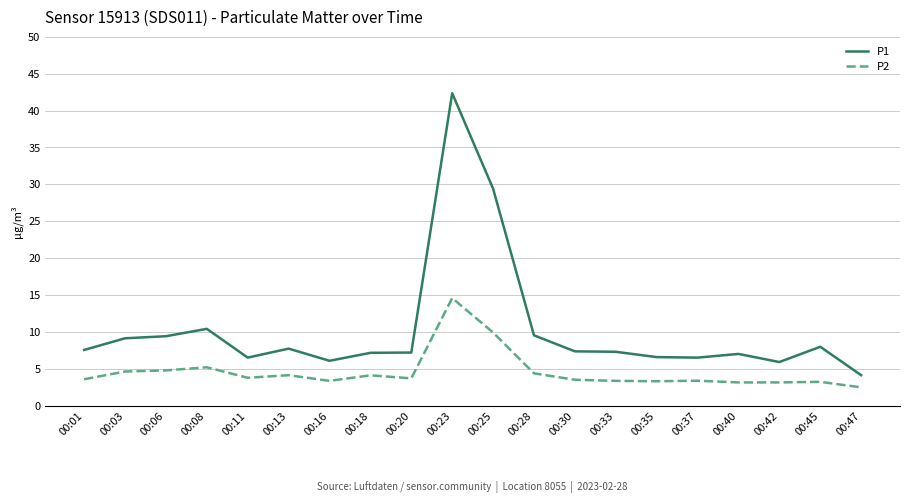

True or false: P2 and P1 cross at least once.

False